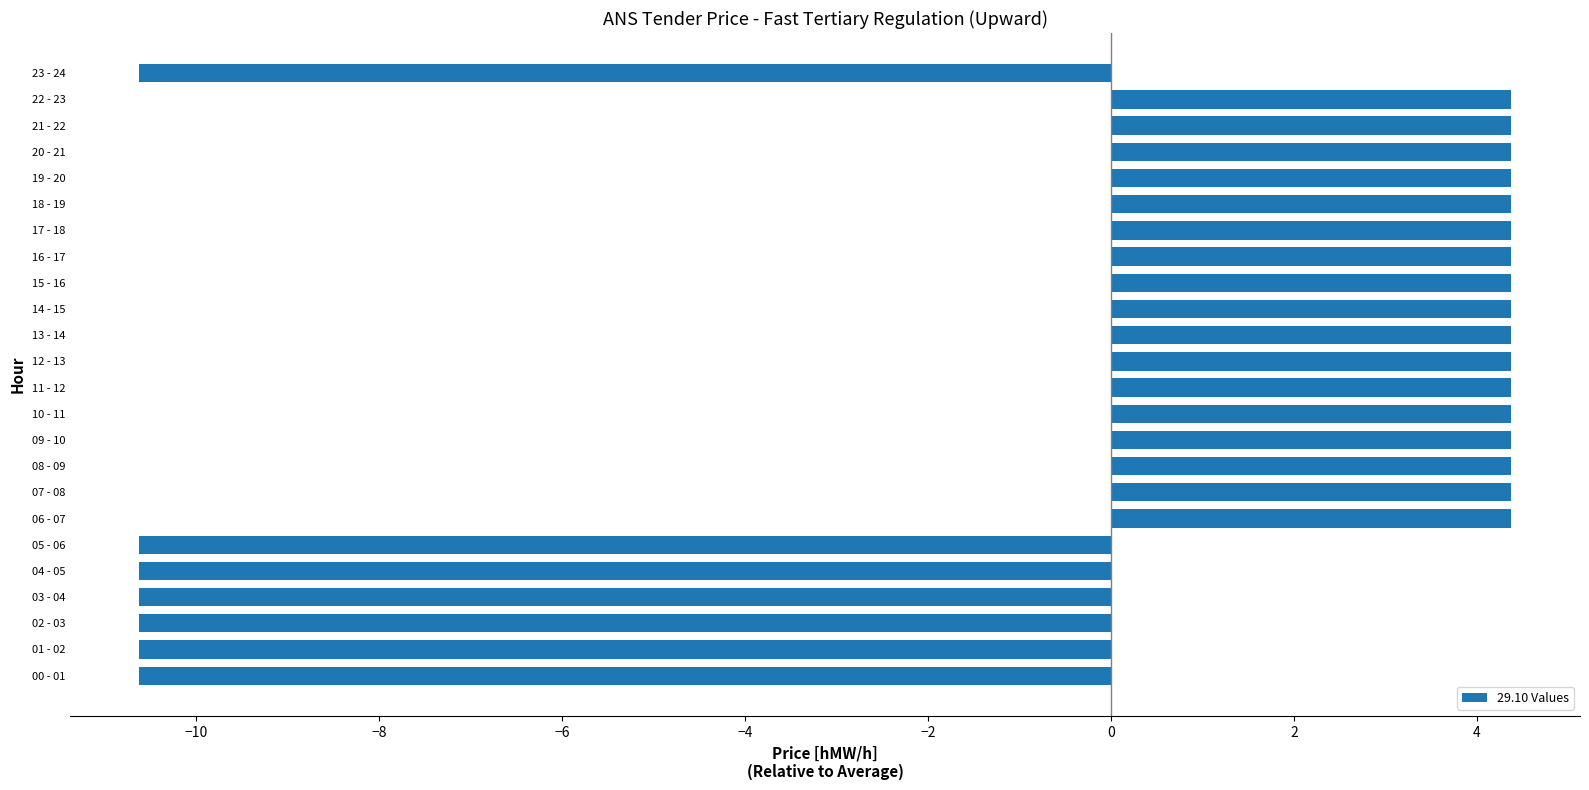

Are the bars horizontal?

Yes